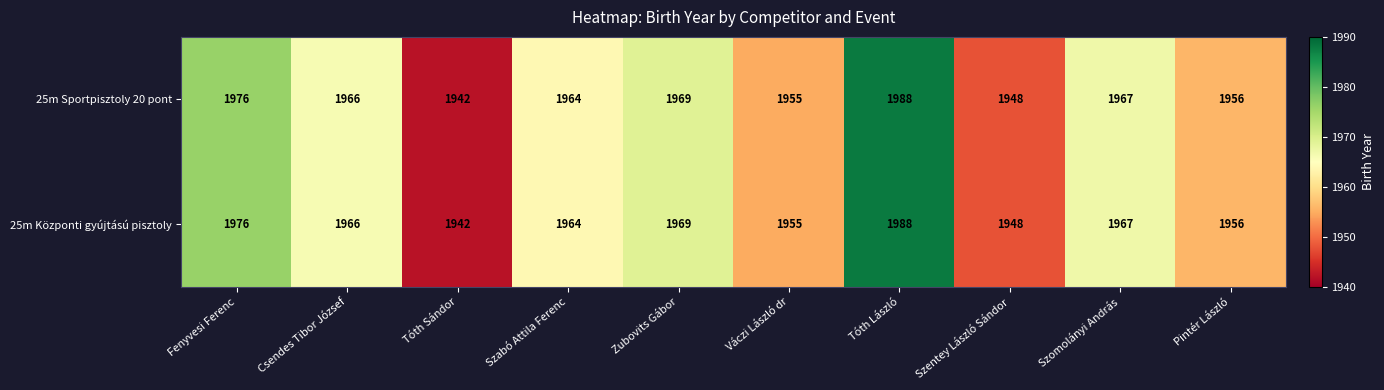

True or false: 25m Központi gyújtású pisztoly has a value of 936 at Váczi László dr.

False